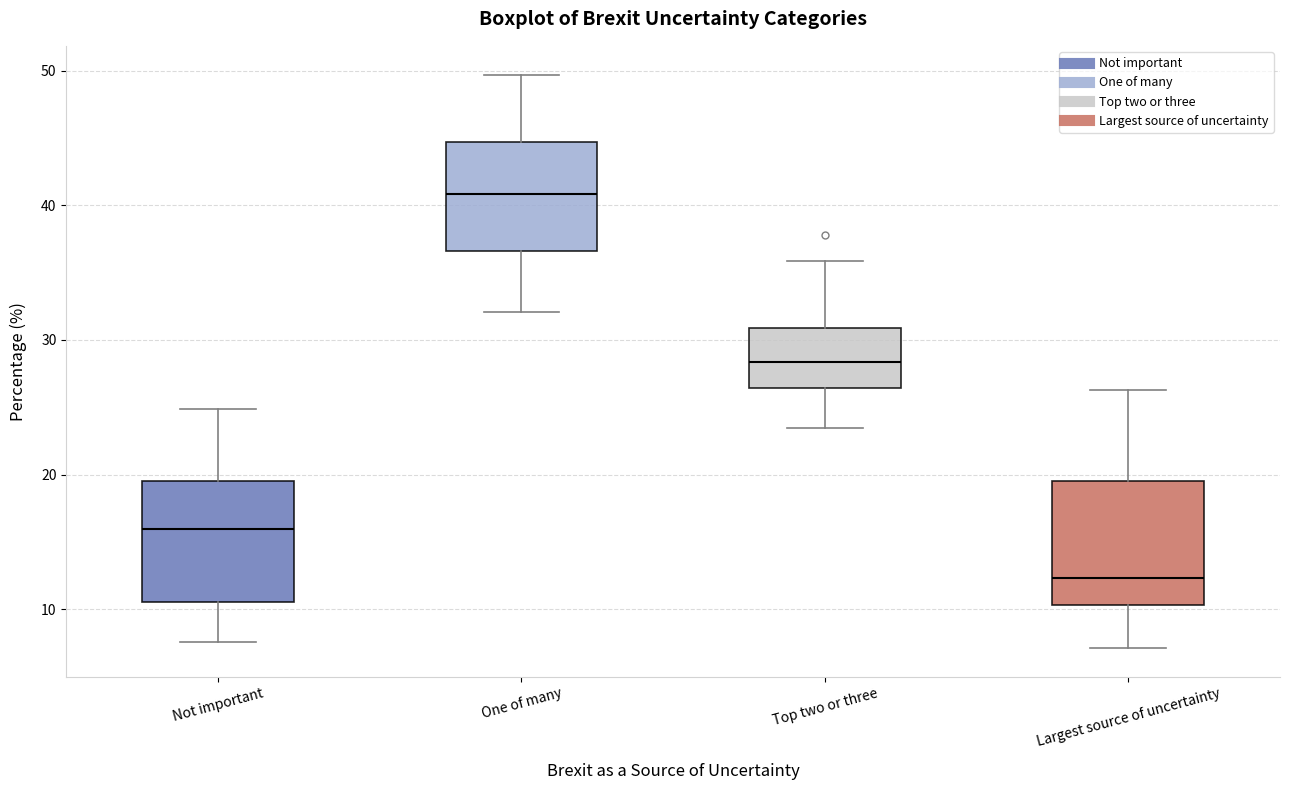

Reading left to right, transcribe this box plot: for each box, give where its median line is, the range the box spans, and where its two whiskers end, as read against the y-axis. The values are not printed on the chart, so give them approximately, as read against the axis.

Not important: median 16, box 11 to 20, whiskers 8 to 25
One of many: median 41, box 37 to 45, whiskers 32 to 50
Top two or three: median 28, box 26 to 31, whiskers 23 to 36
Largest source of uncertainty: median 12, box 10 to 19, whiskers 7 to 26